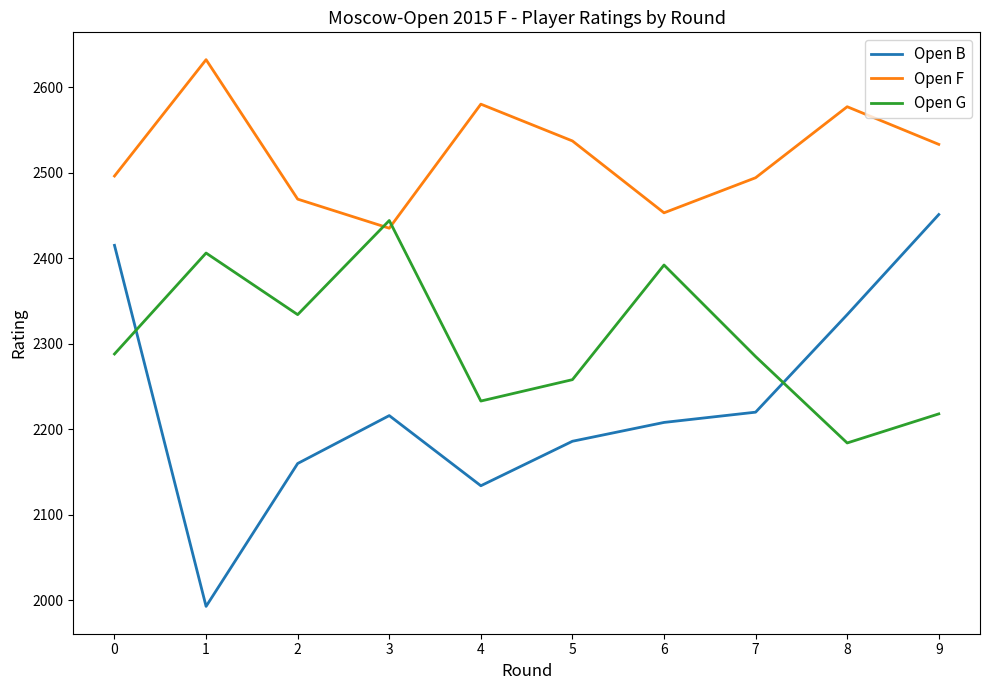

Where do Open F and Open G first cross each other?

2 and 3